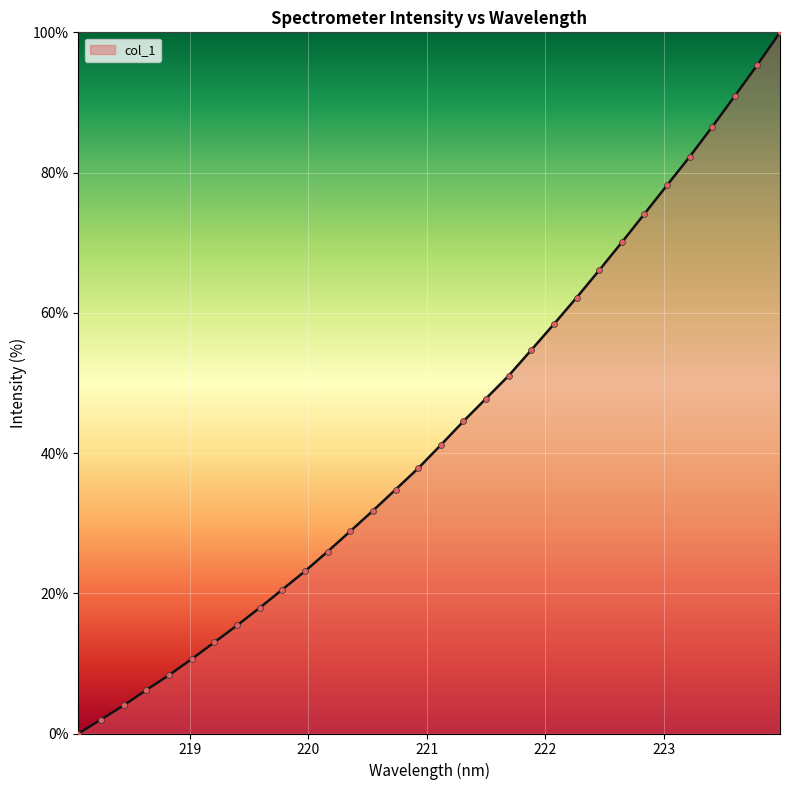

What is the difference between the maximum and minimum values?

100.0